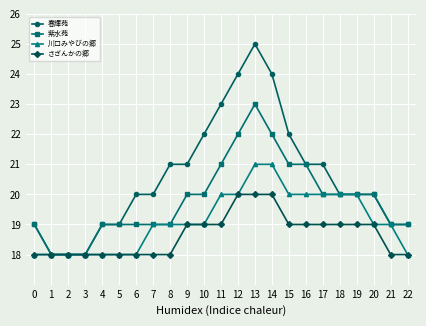

How many series are shown in this chart?

4